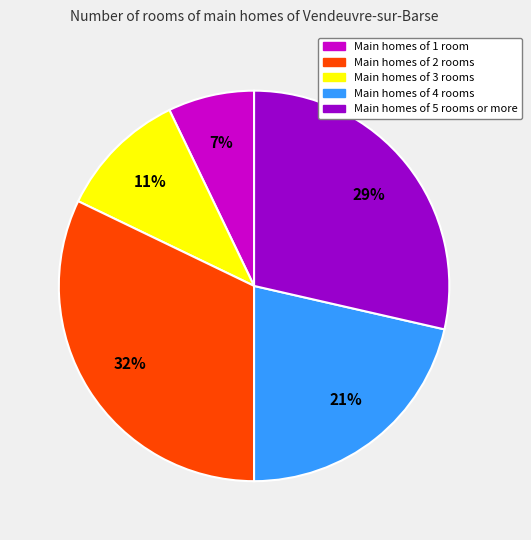

How many slices are in this pie chart?

5